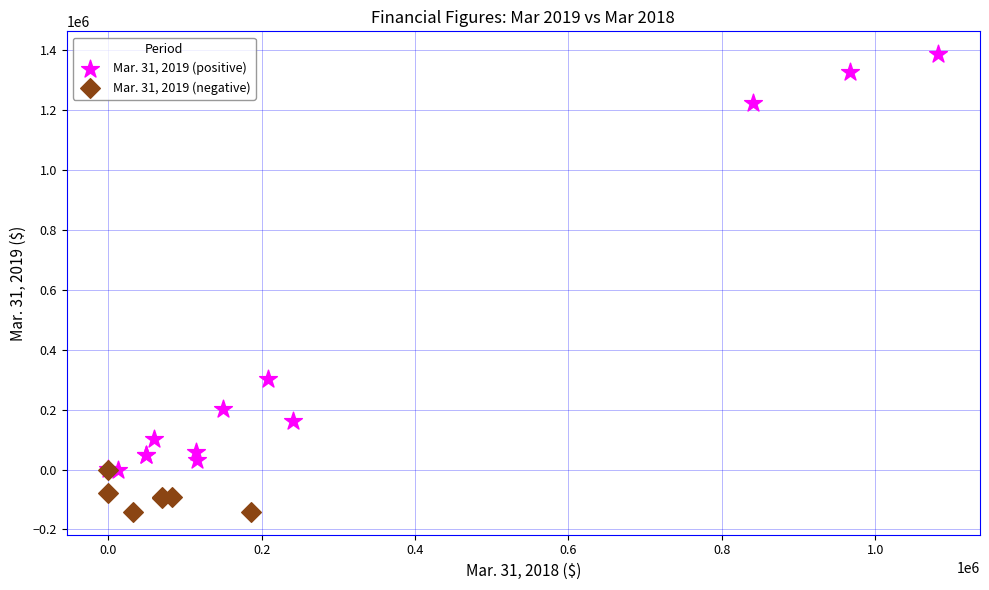

What are all the series names shown in the legend?

Mar. 31, 2019 (positive), Mar. 31, 2019 (negative)